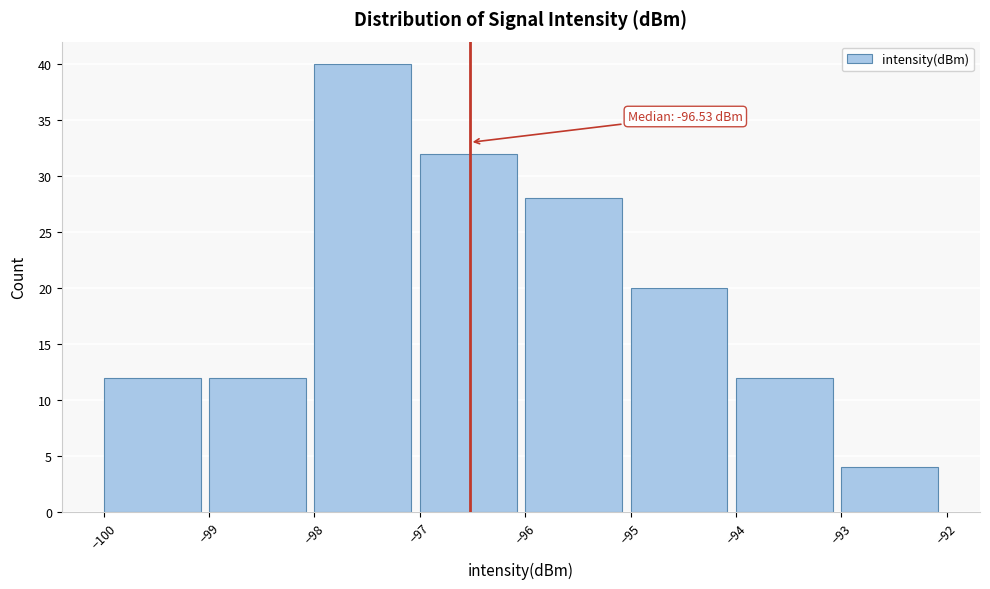

Over which range of the x-axis is the bar tallest?

-98 to -97